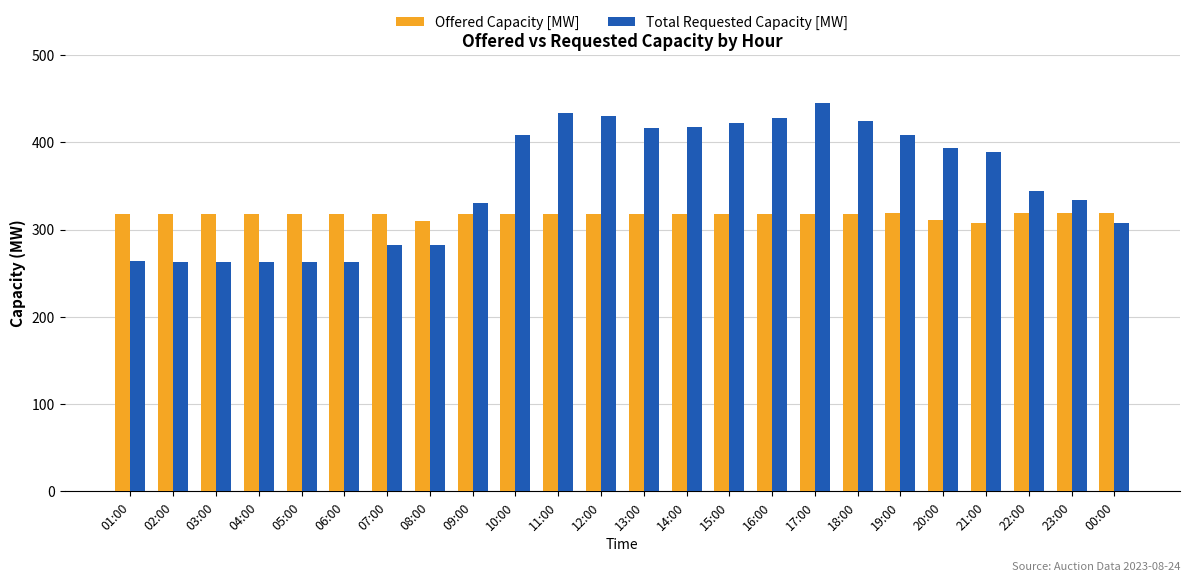

What is the minimum value for Offered Capacity [MW]?

308